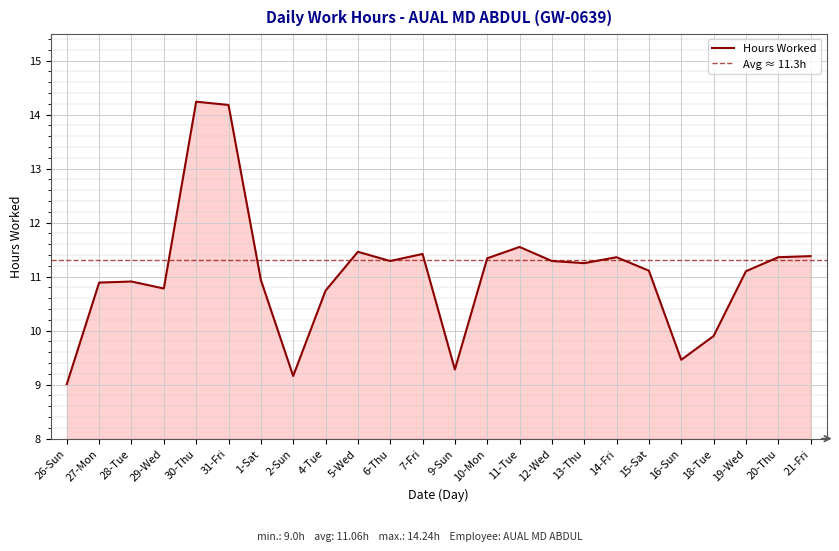

Reading left to right, what are all the values shown in this chart?

9.0	10.9	10.9	10.8	14.2	14.2	10.9	9.2	10.7	11.5	11.3	11.4	9.3	11.3	11.6	11.3	11.2	11.4	11.1	9.5	9.9	11.1	11.4	11.4